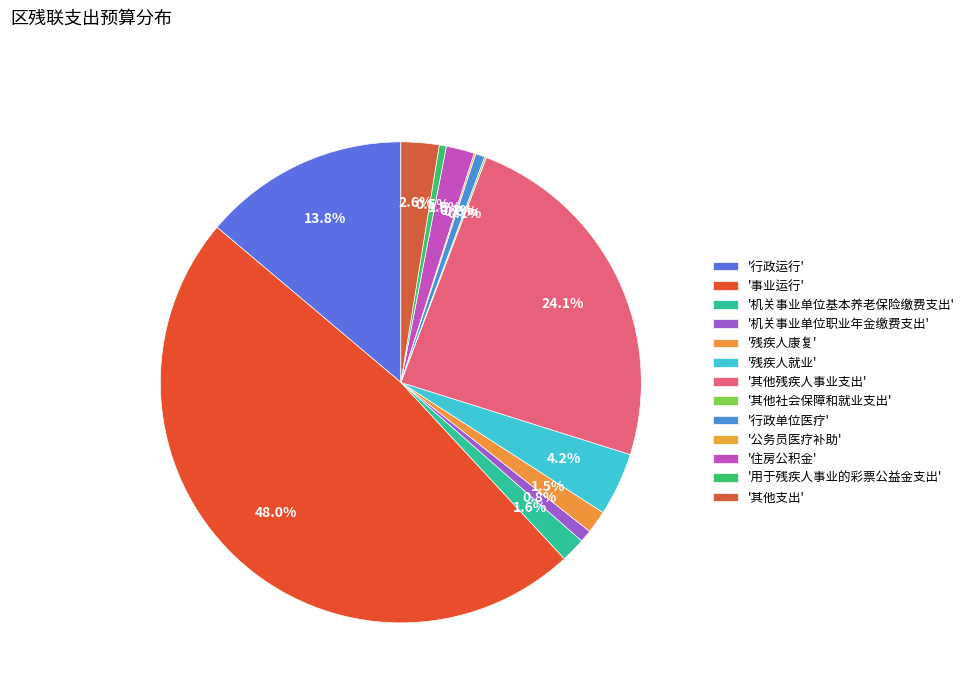

Which category has the smallest portion of the pie?

公务员医疗补助